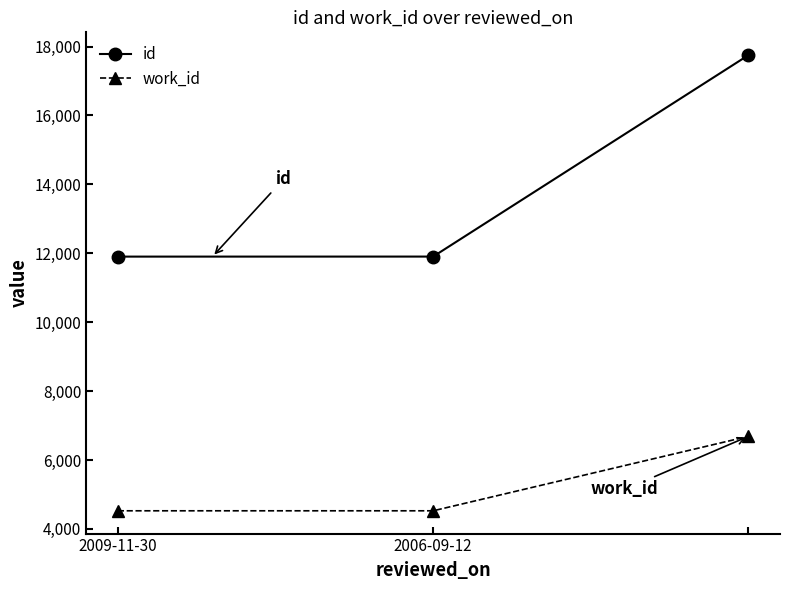

Rank the series by their average value, from highest to lowest.

id, work_id